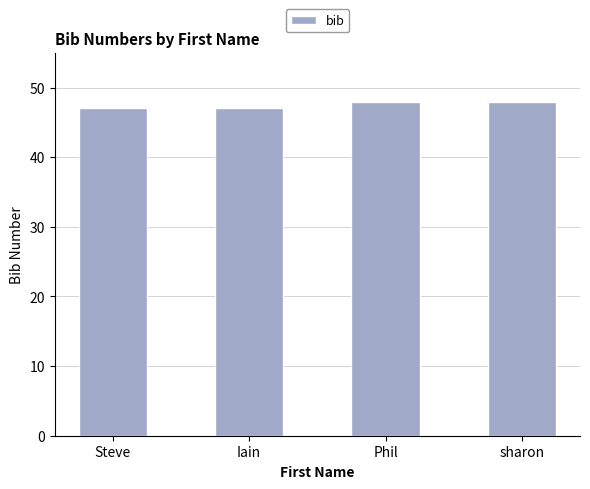

What is the minimum value shown in the chart?

47